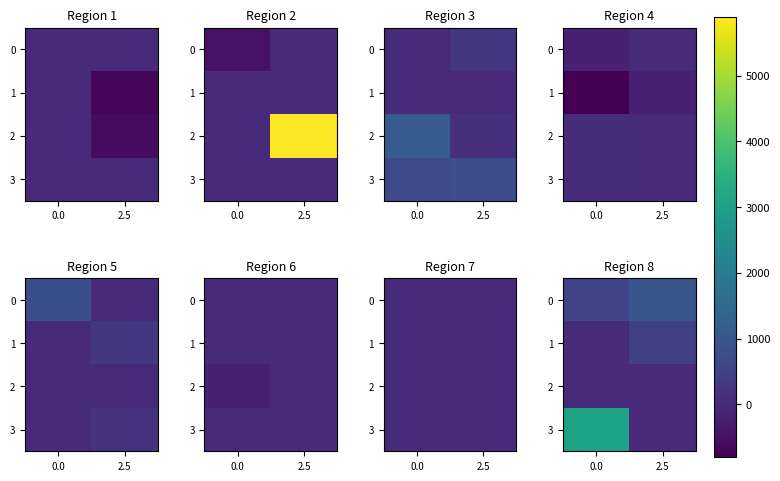

How many data points in 1 are above 465?

1